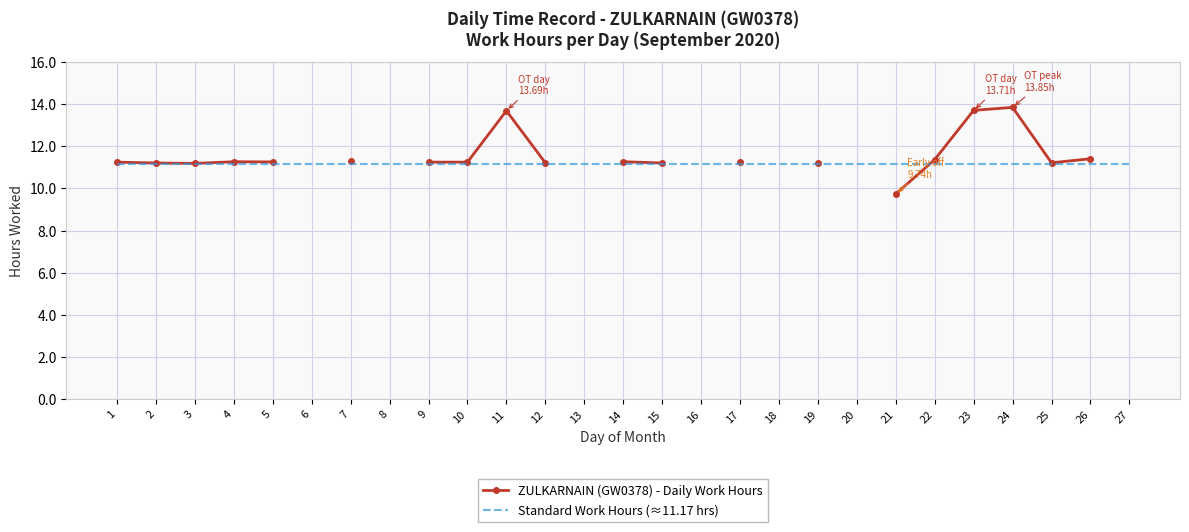

How many positive values does the ZULKARNAIN (GW0378) - Daily Work Hours series have?

20